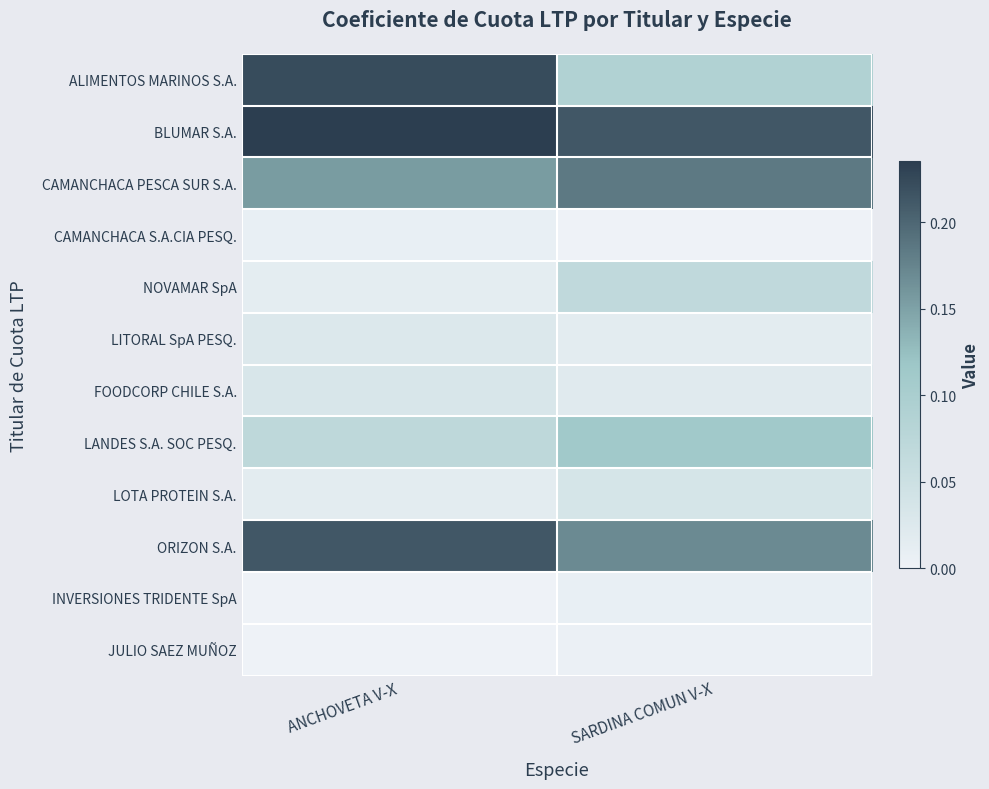

Which series changed the most between ANCHOVETA V-X and SARDINA COMUN V-X?

ALIMENTOS MARINOS S.A.